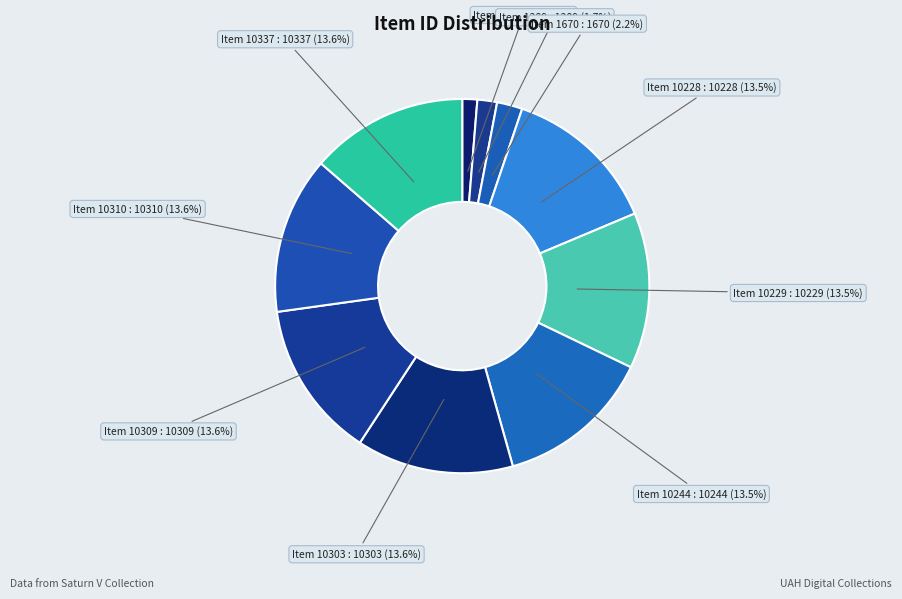

How much of the chart is everything except Item 10229?

86.5%